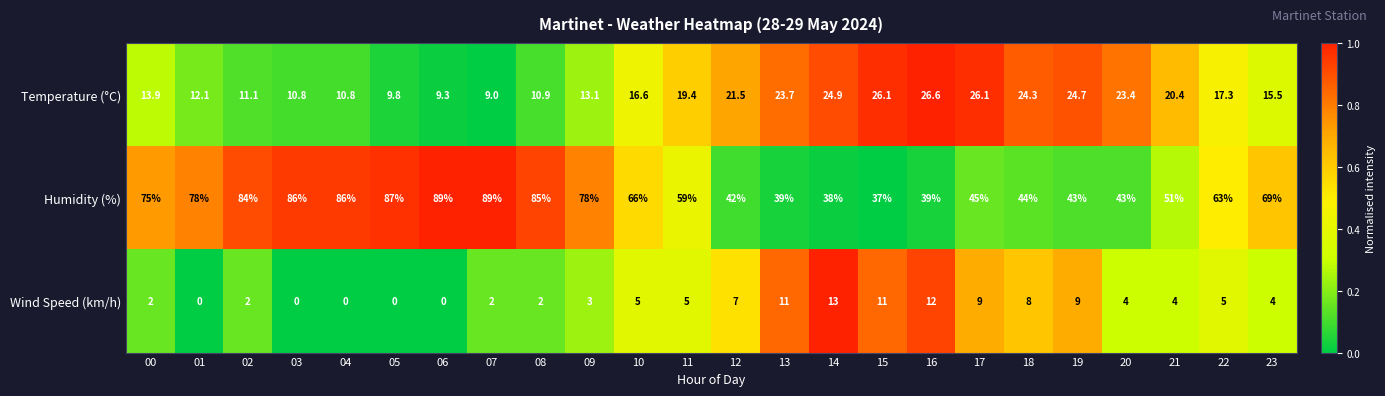

List the series in order of their peak value, highest first.

Humidity (%), Temperature (°C), Wind Speed (km/h)